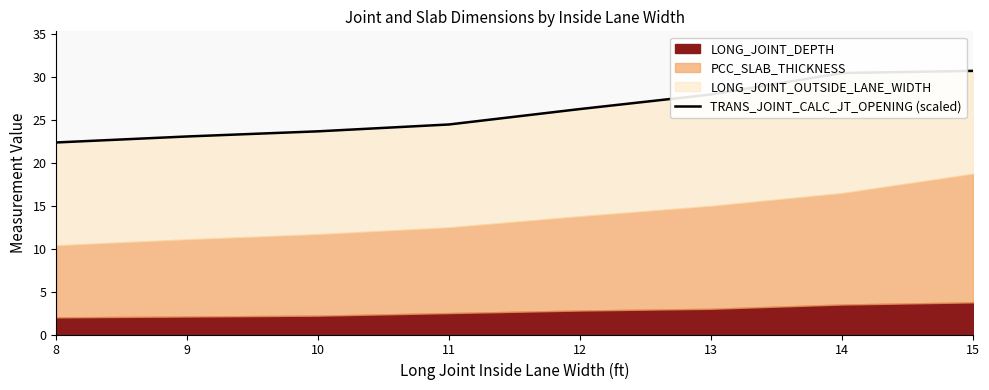

Reading left to right, extract all data points from this chart.

22.4	23.1	23.7	24.5	26.3	28.0	30.5	30.8